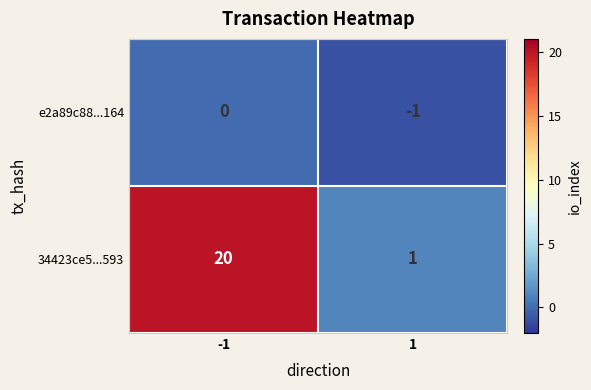

Is it true that 34423ce5...593 equals 13 at -1?

False